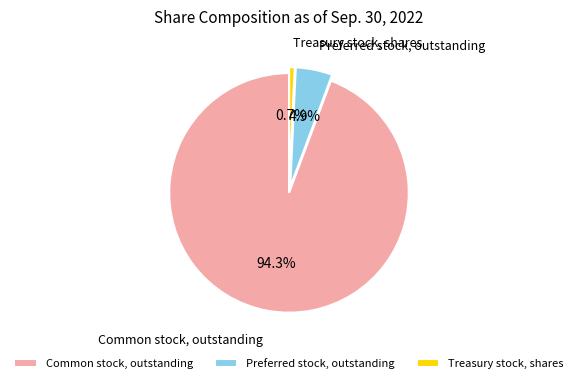

How many slices are in this pie chart?

3